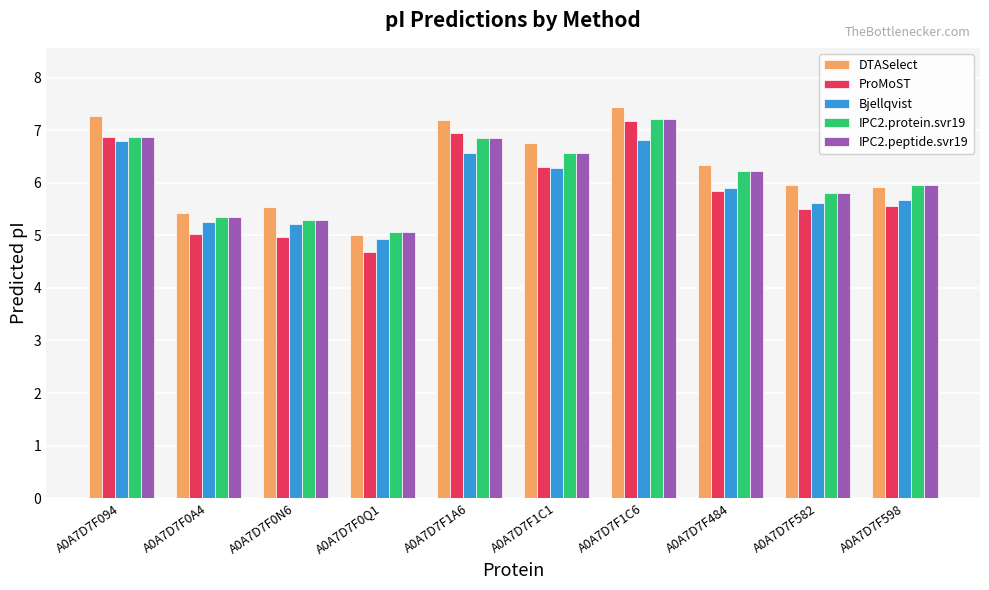

What position from the left is A0A7D7F1C6?

7